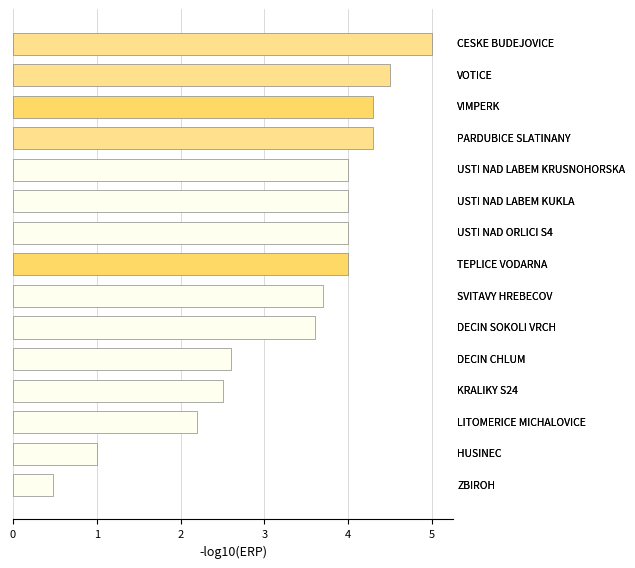

What is the smallest value displayed?

0.5